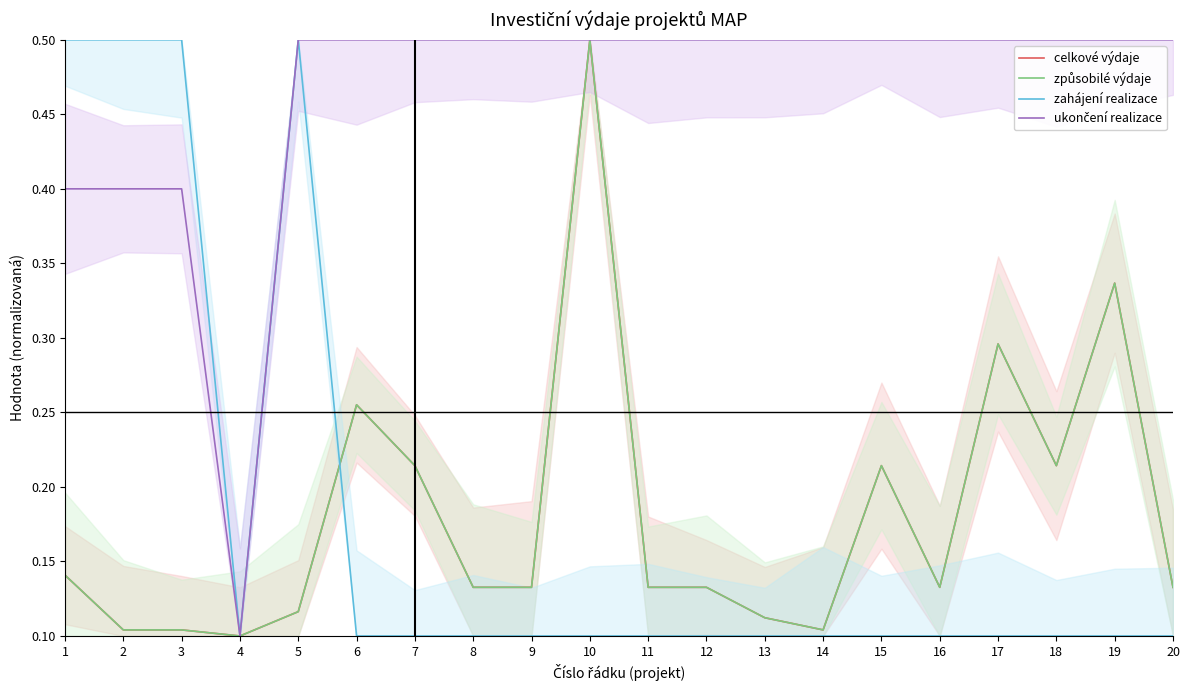

At which category does the chart reach its peak across all series?

10